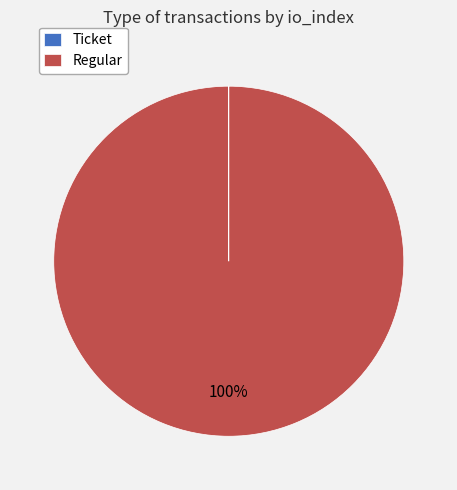

Is there any slice that represents more than half of the pie?

Yes